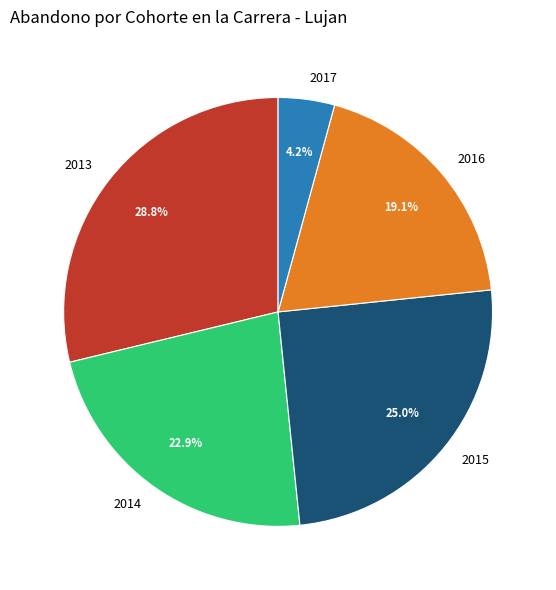

What is the largest slice in the pie chart?

2013